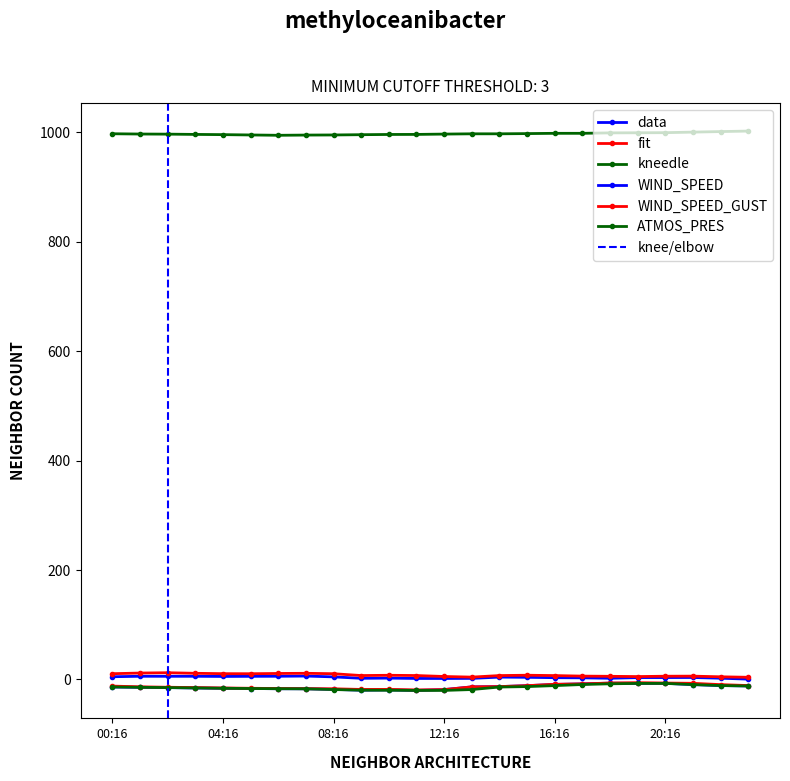

What is the difference between the highest and lowest values at 01:16?

1011.5